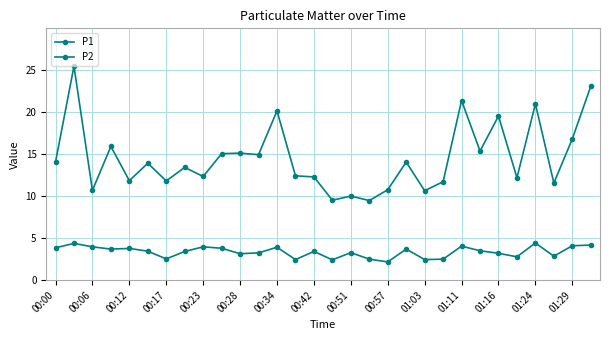

Is this an area chart (filled region under the line)?

No